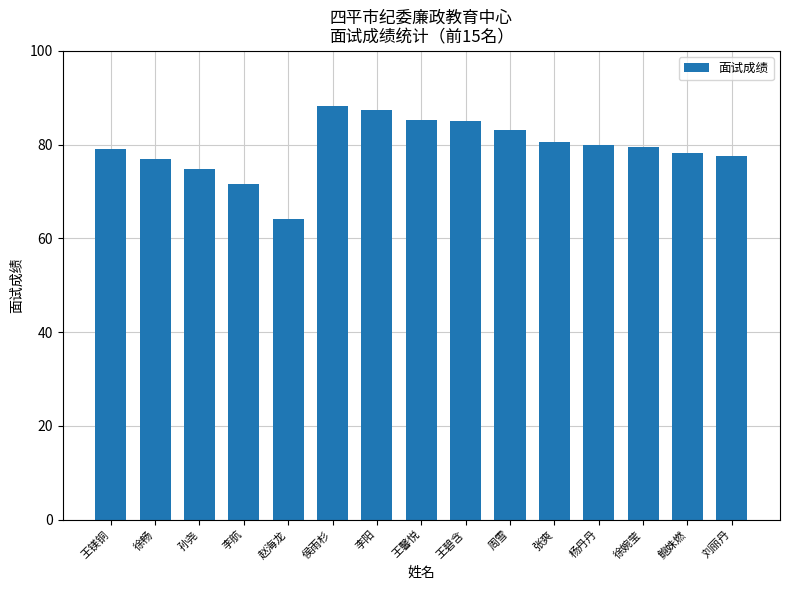

What position from the right is 鲍姝燃?

2